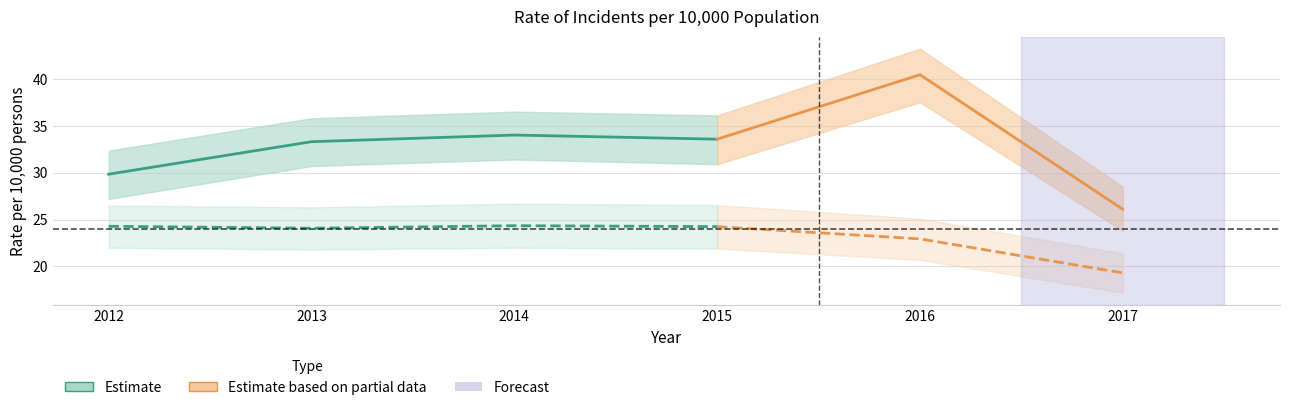

True or false: South Gippsland has a value of 38.6 at 2017.

False